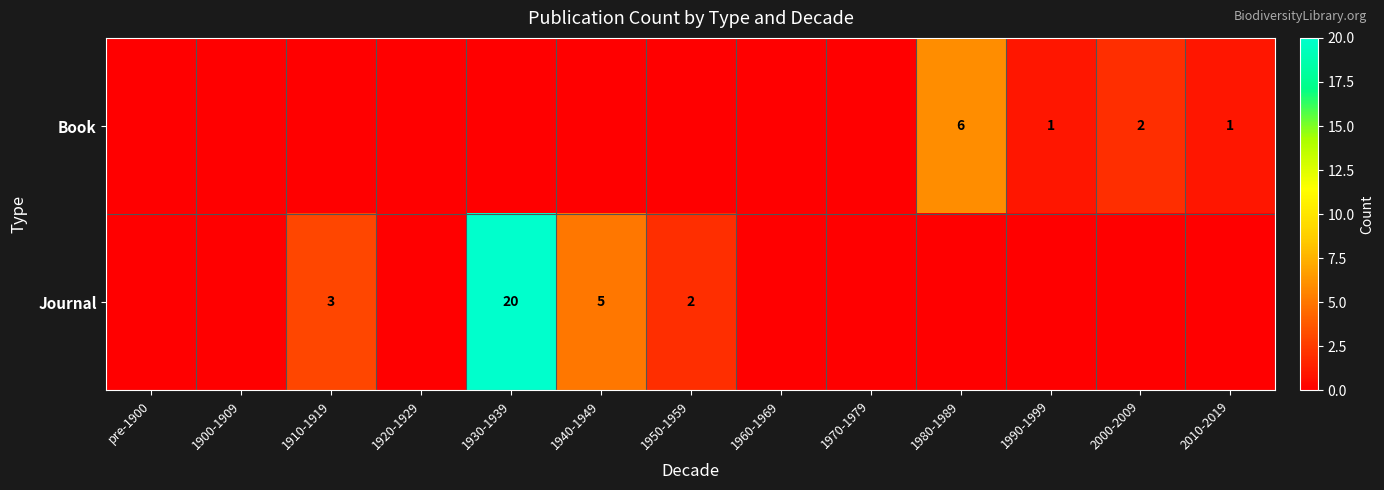

The Journal series shows 2 at 1950-1959. True or false?

True